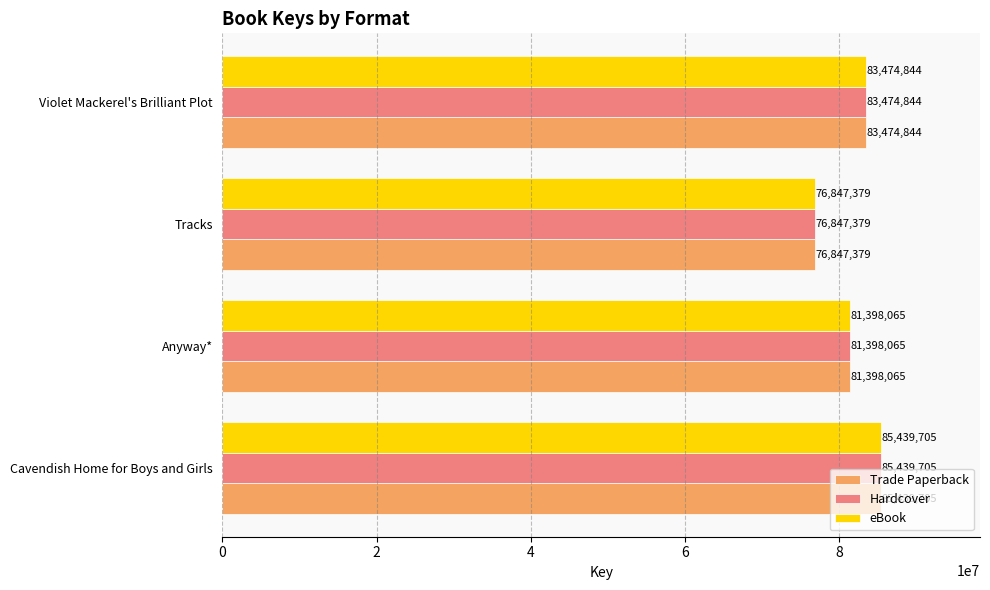

At which label does Trade Paperback reach its peak?

Cavendish Home for Boys and Girls